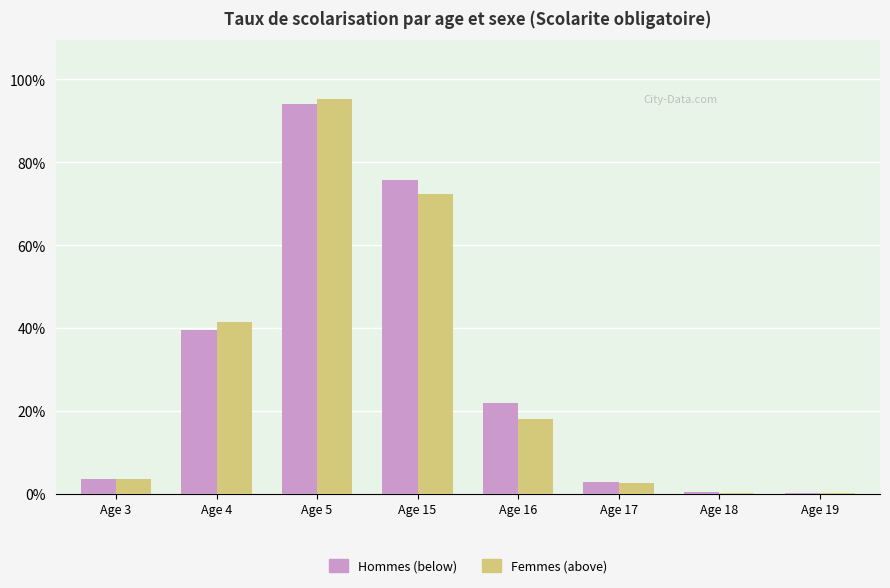

Between Age 3 and Age 5, which series saw the biggest shift?

Femmes (above)